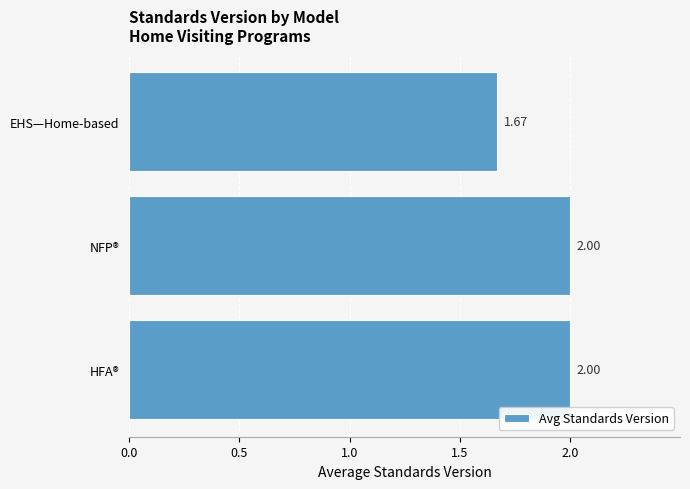

Which category has the lowest value across all series?

EHS—Home-based